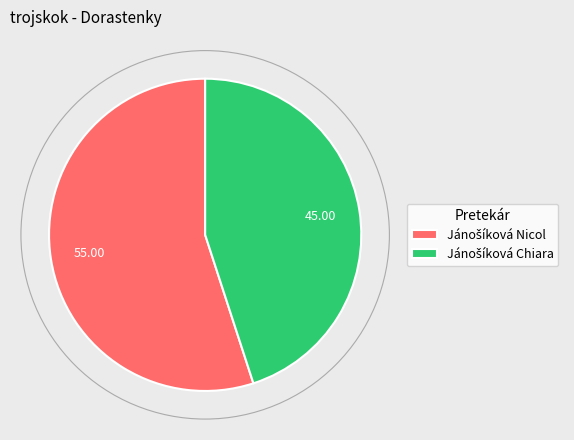

Is there any slice that represents more than half of the pie?

Yes